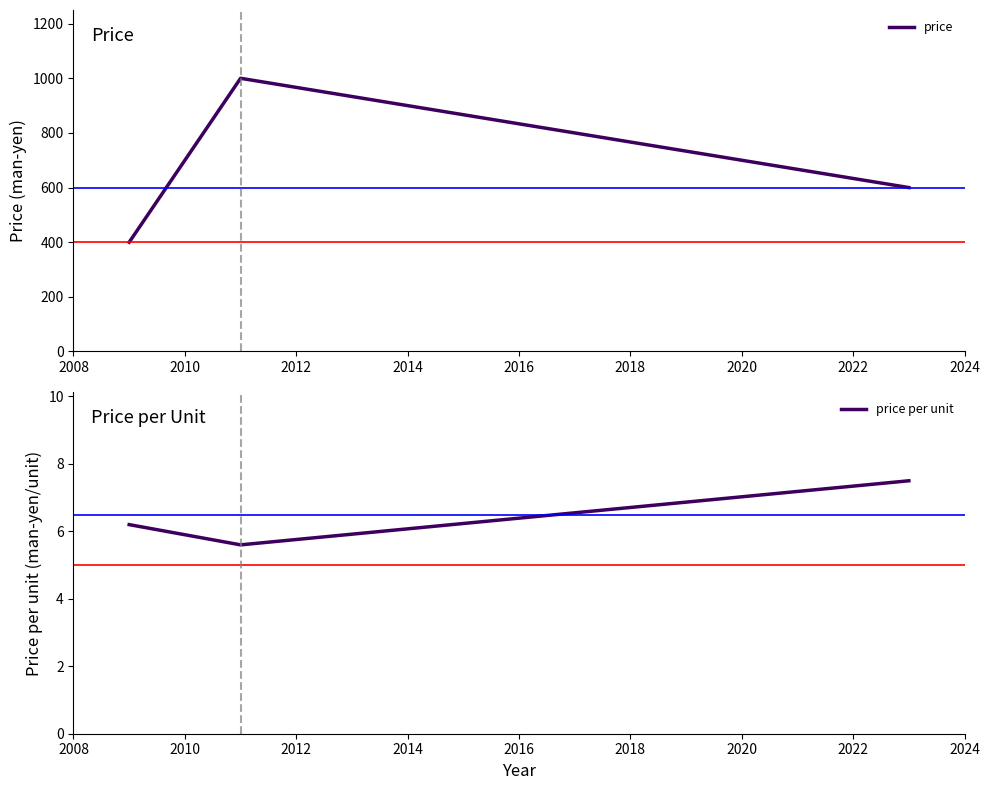

What is the difference between the maximum and minimum values in the price per unit series?

1.9